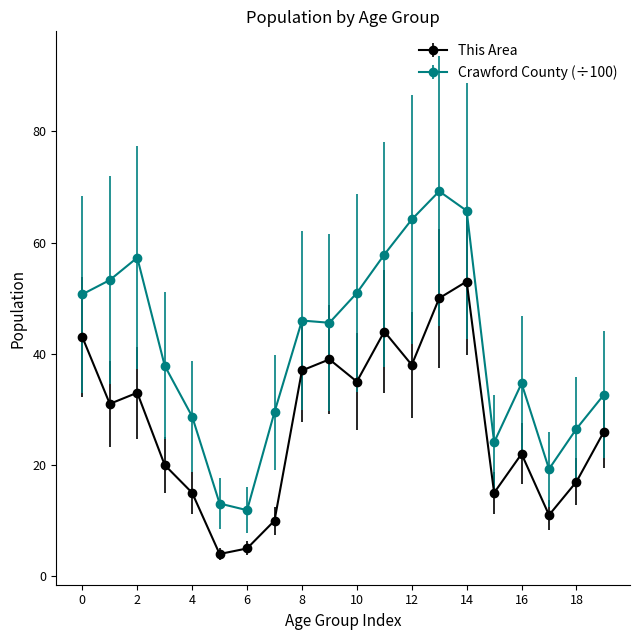

What is the greatest value displayed?

69.2